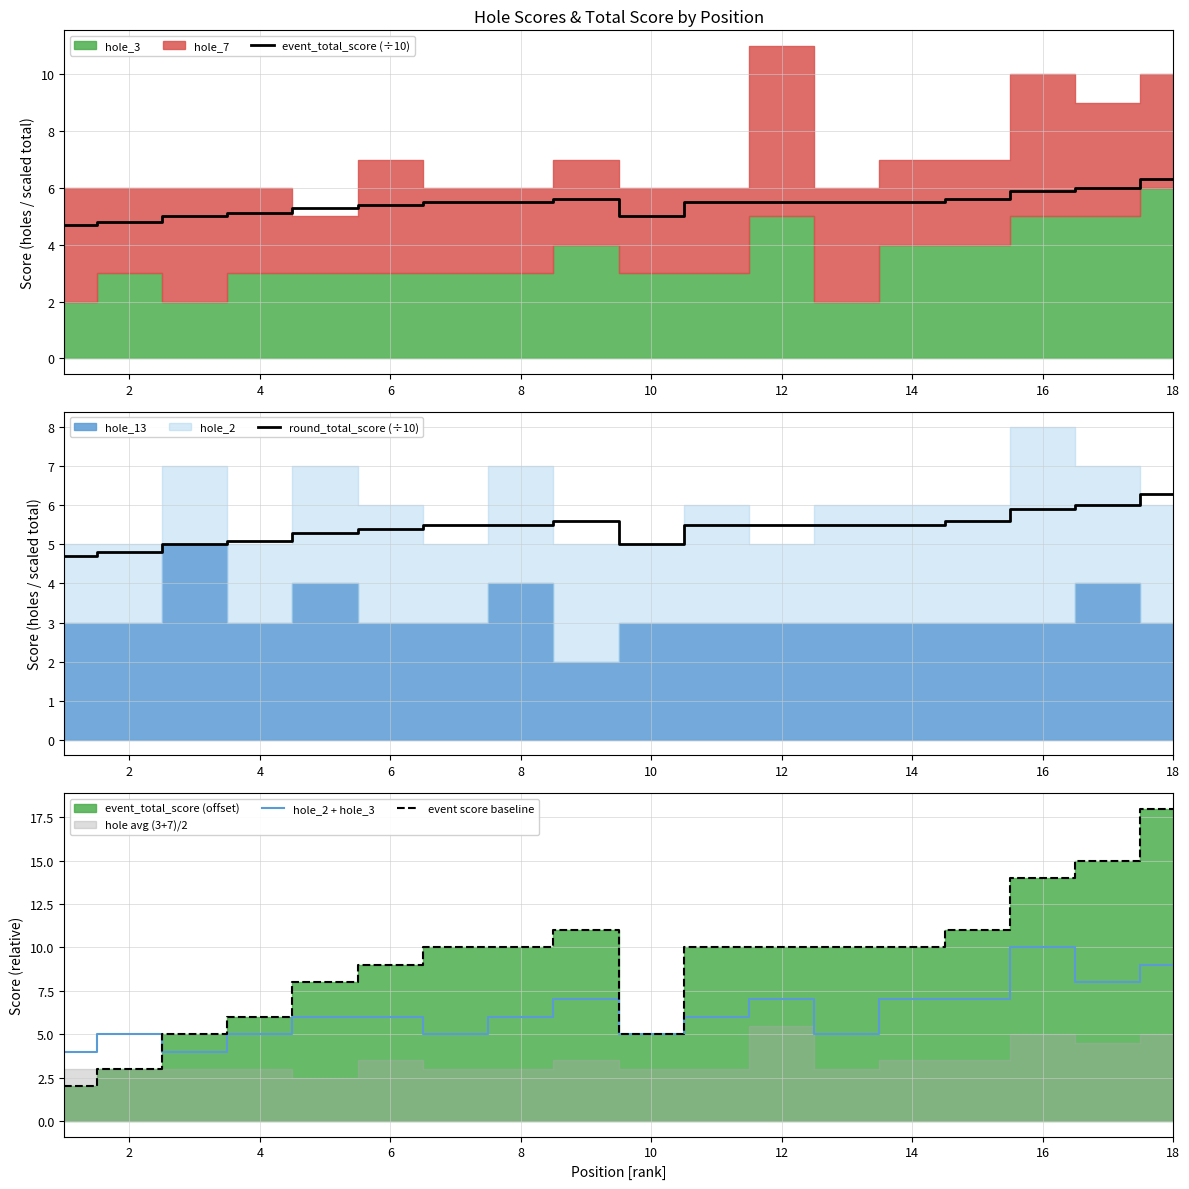

Which series has the widest spread of values?

event score baseline